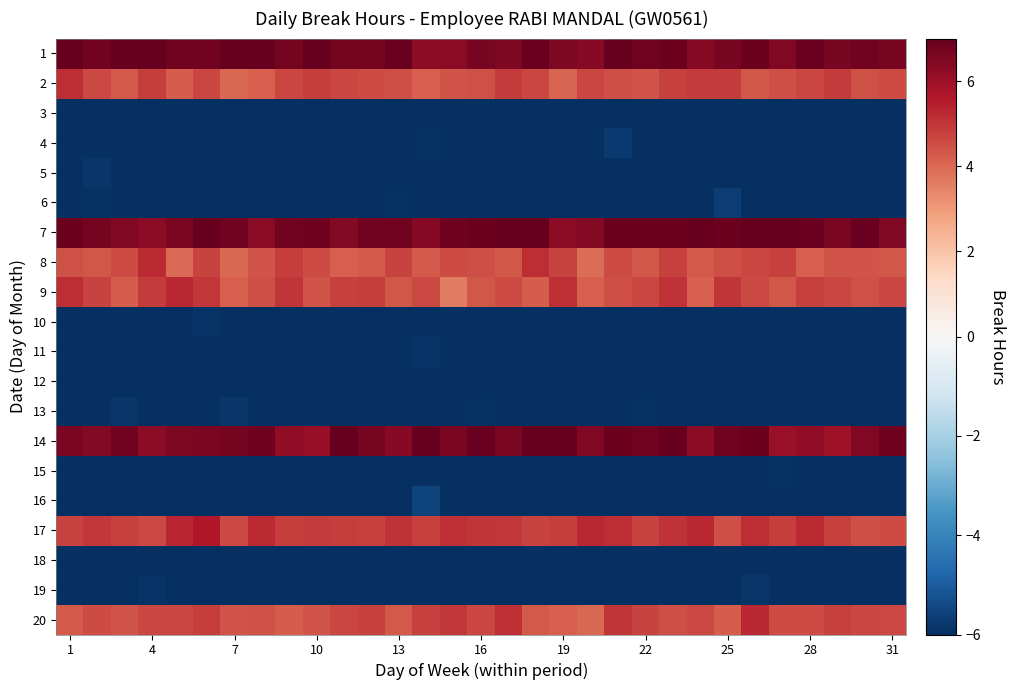

List the series in order of their peak value, highest first.

7, 1, 14, 17, 20, 9, 8, 2, 16, 6, 4, 19, 5, 13, 10, 11, 15, 3, 12, 18